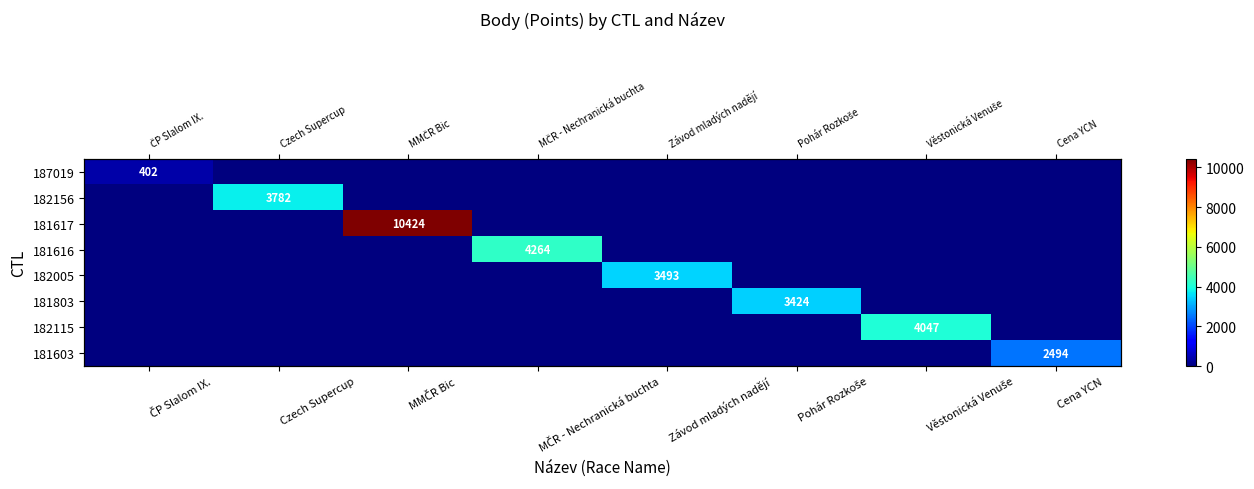

What is the total value across all series at Cena YCN?

2494